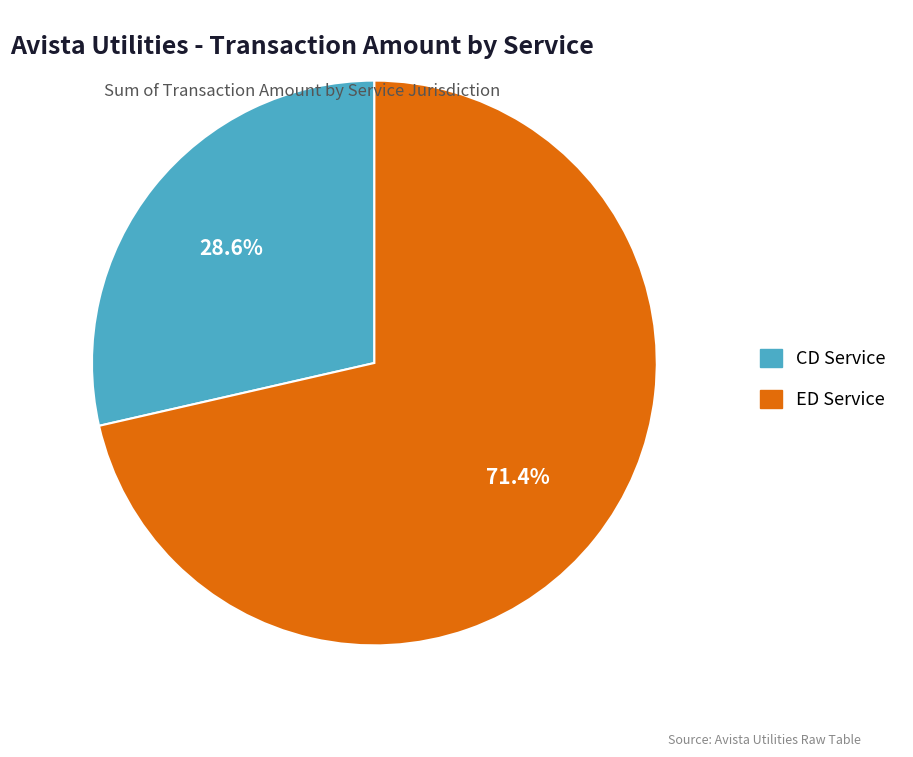

How many slices are in this pie chart?

2